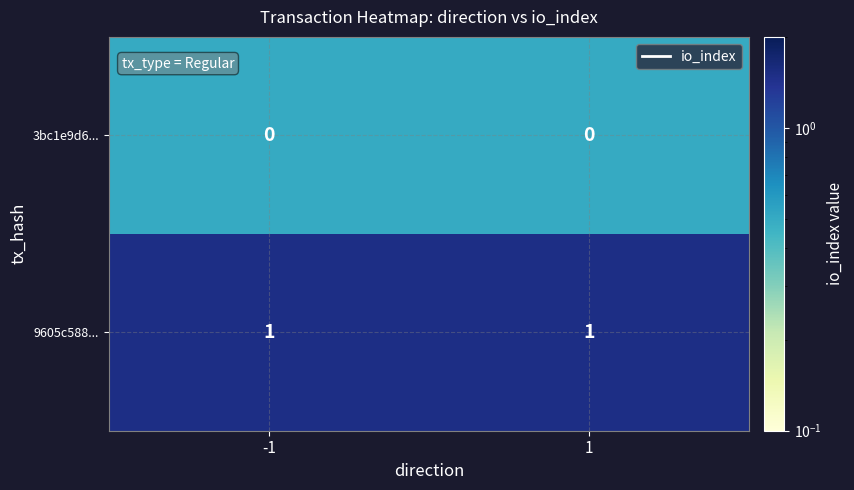

The 3bc1e9d6... series shows 0 at -1. True or false?

True